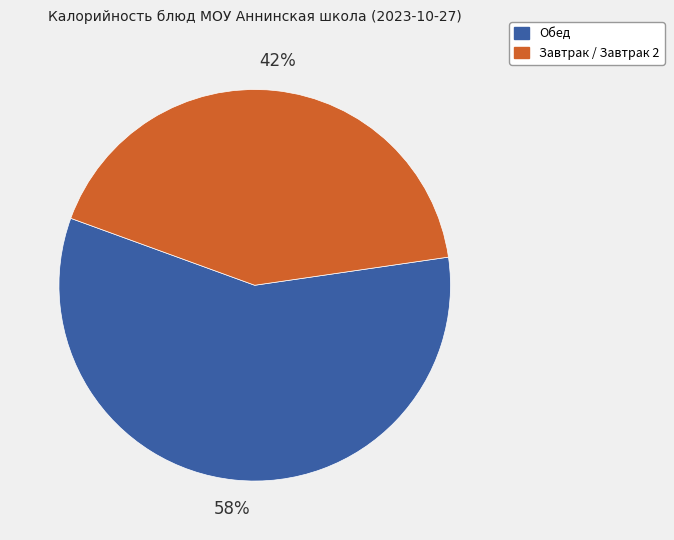

Is the sum of Обед and Завтрак / Завтрак 2 greater than half?

Yes